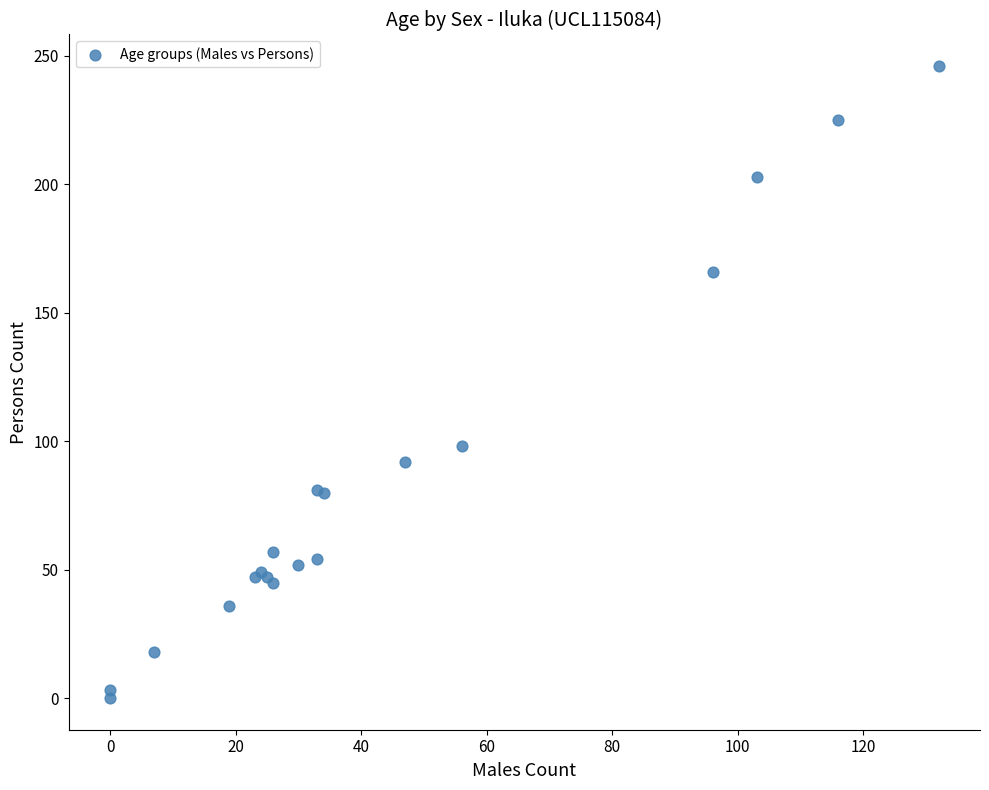

What Y value in the scatter plot is closest to 123?

98